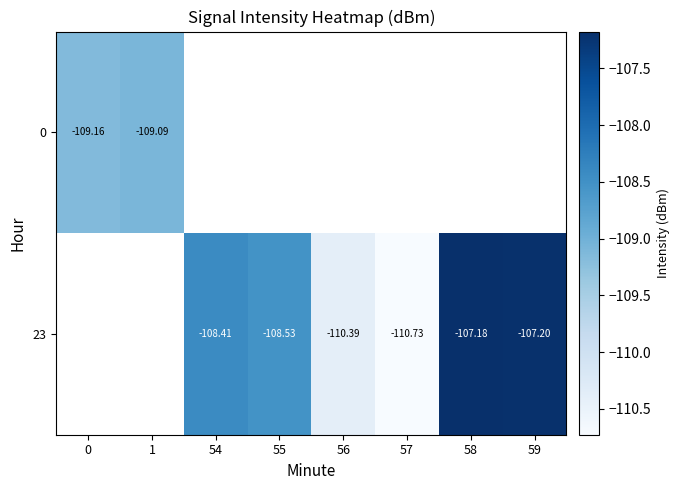

Which label corresponds to the smallest value in the chart?

57